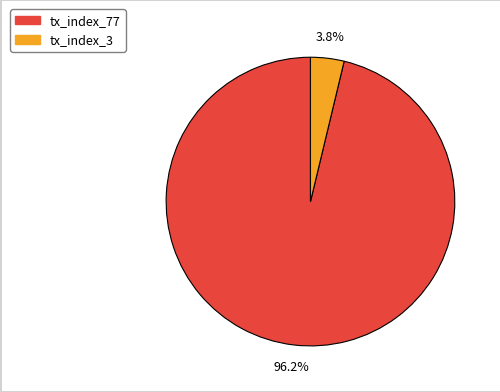

The tx_index_77 slice represents 89% of the pie. True or false?

False